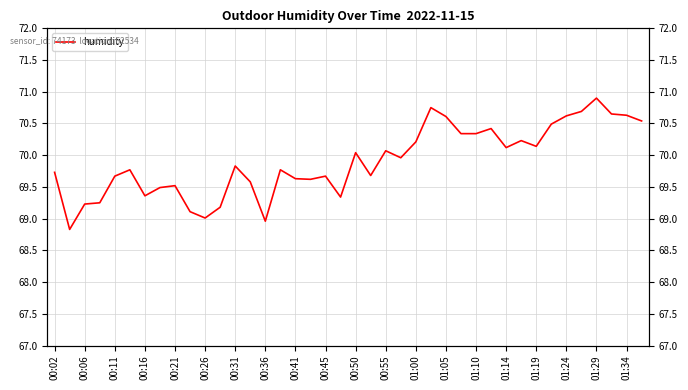

What is the ratio of the value at 36 to the value at 33?

1.0